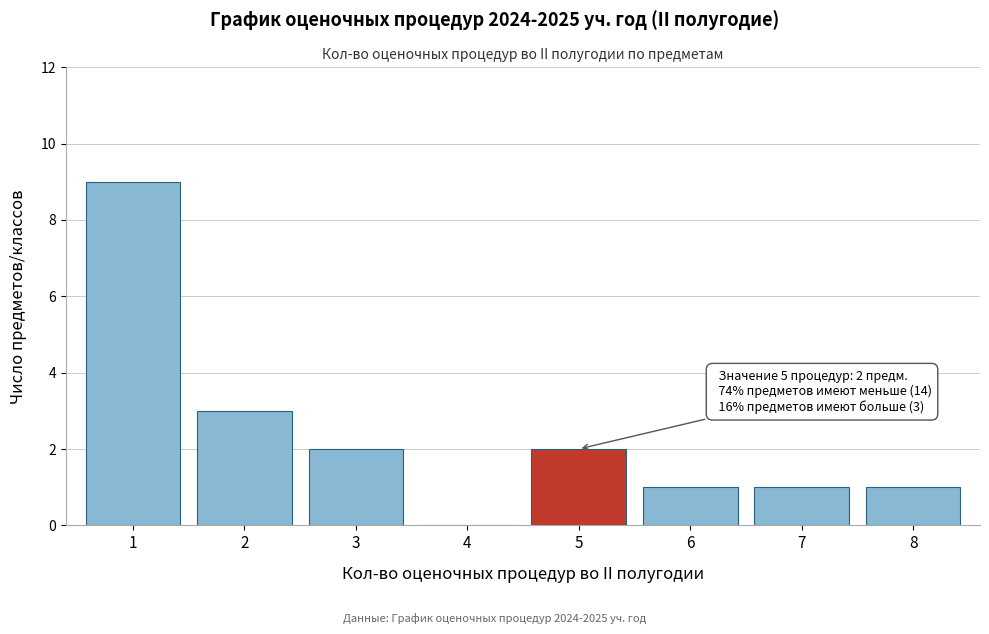

Reading left to right, what are all the values shown in this chart?

1=9	2=3	3=2	4=0	5=2	6=1	7=1	8=1